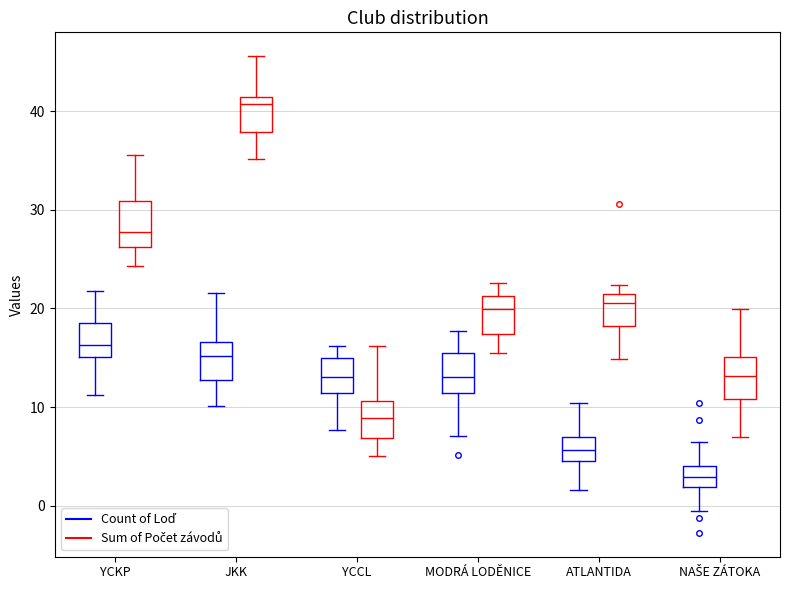

Where does the upper whisker of the box for YCKP (Sum of Počet závodů) end on the y-axis? The values are not printed on the chart, so give them approximately, as read against the axis.

36